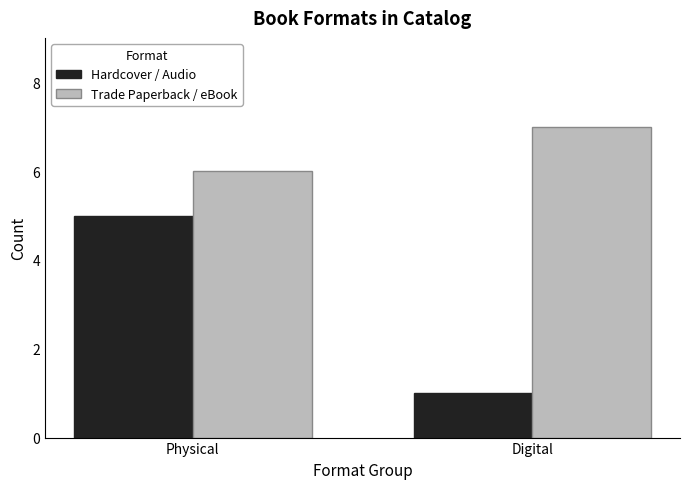

What is the total value across all series at Digital?

8